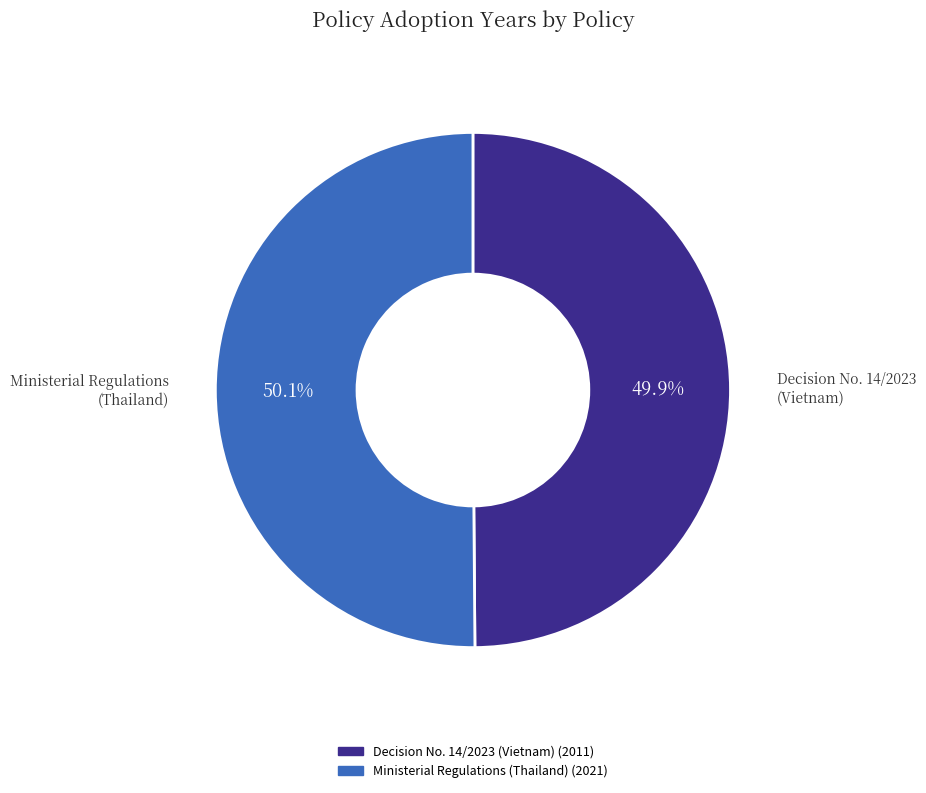

Is there a majority slice in this chart?

Yes